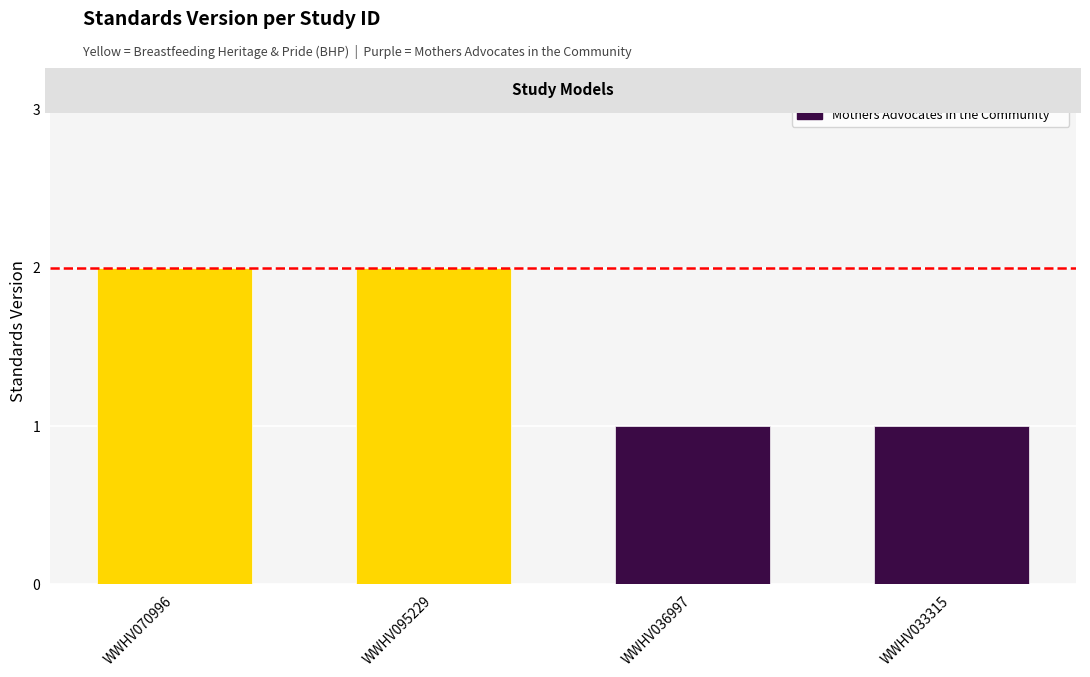

What position from the left is WWHV070996?

1